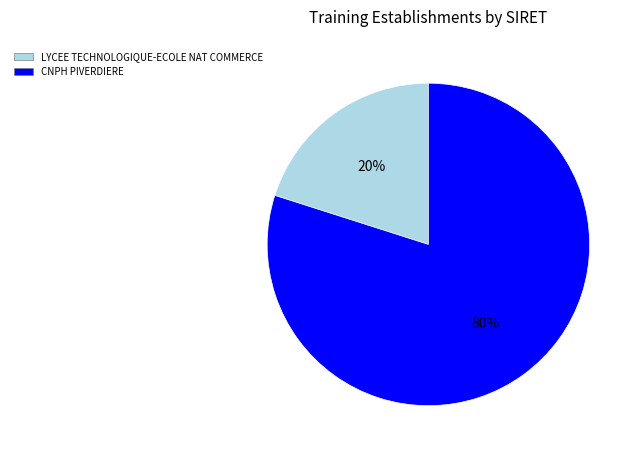

Does any single category account for the majority?

Yes